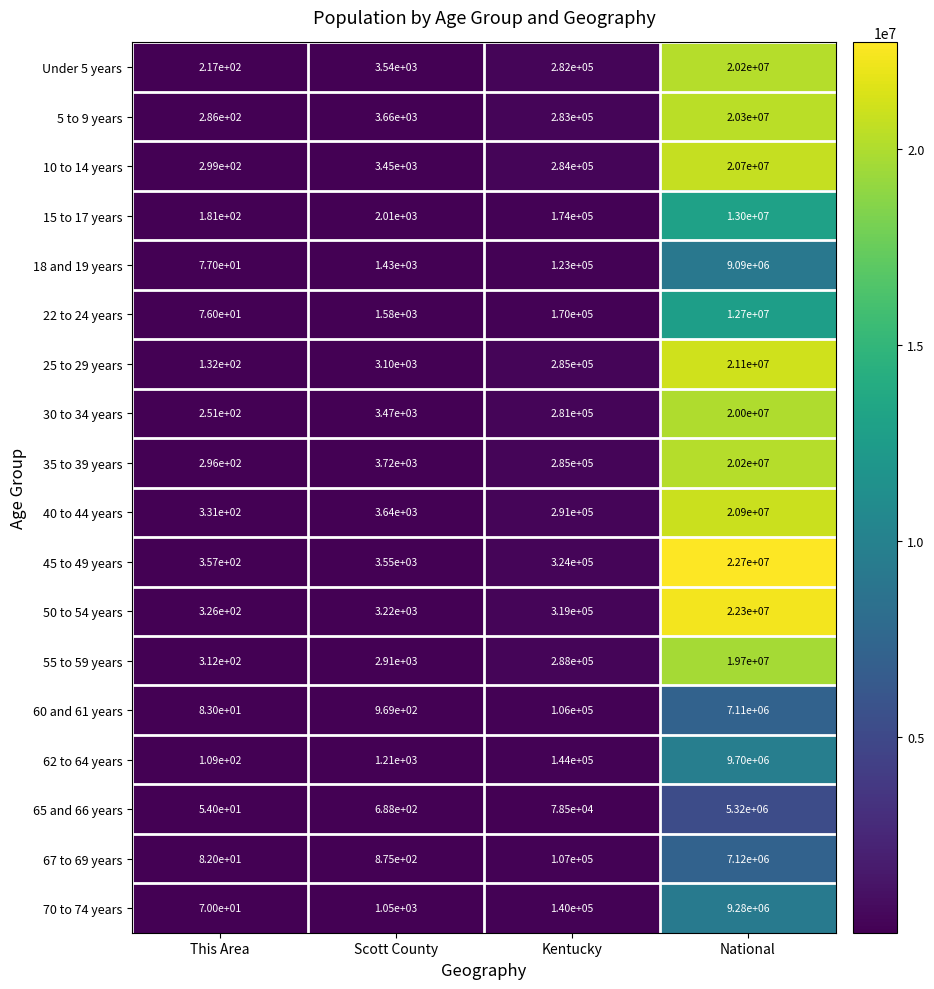

What is the smallest value displayed?

54